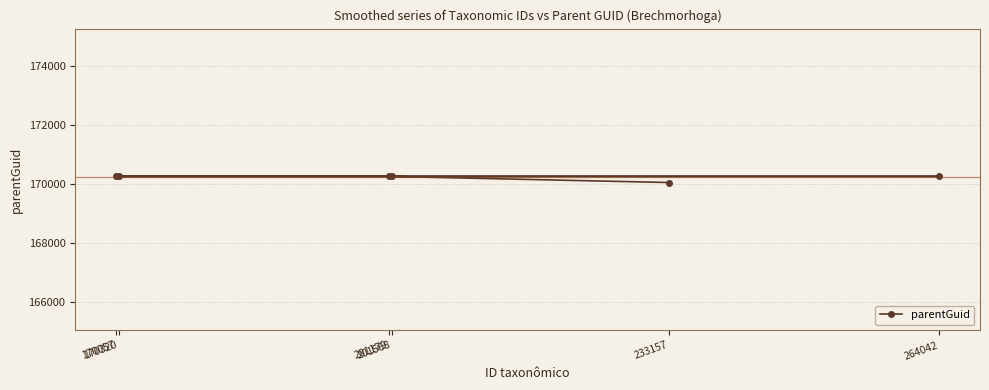

Approximately how many times larger is the value at 201568 compared to 201179?

1.0